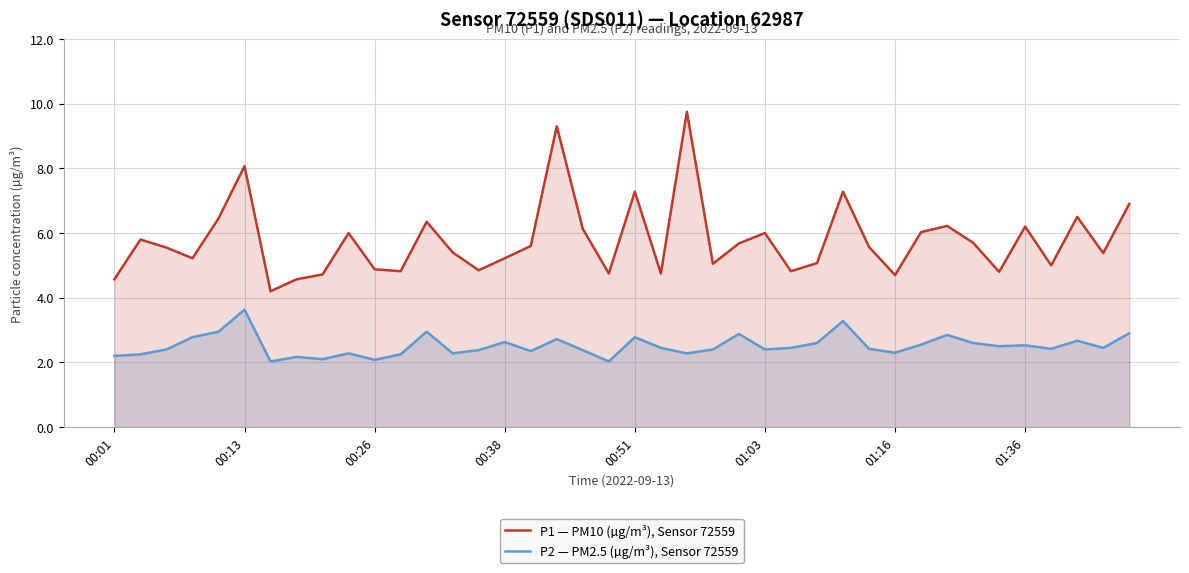

At how many categories does at least one series exceed 7?

5